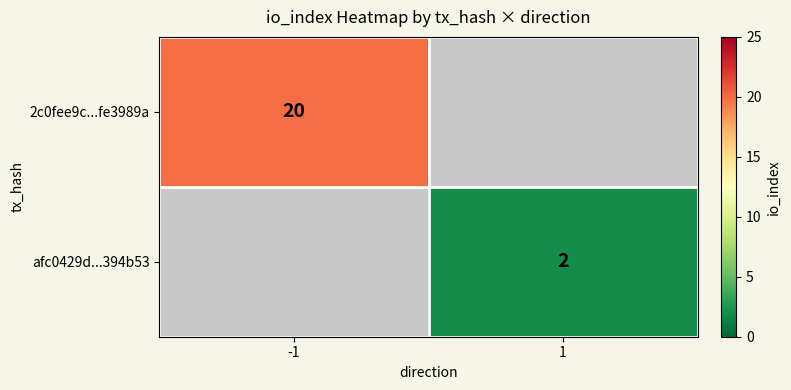

True or false: afc0429d...394b53 has a value of 2.9 at 1.

False